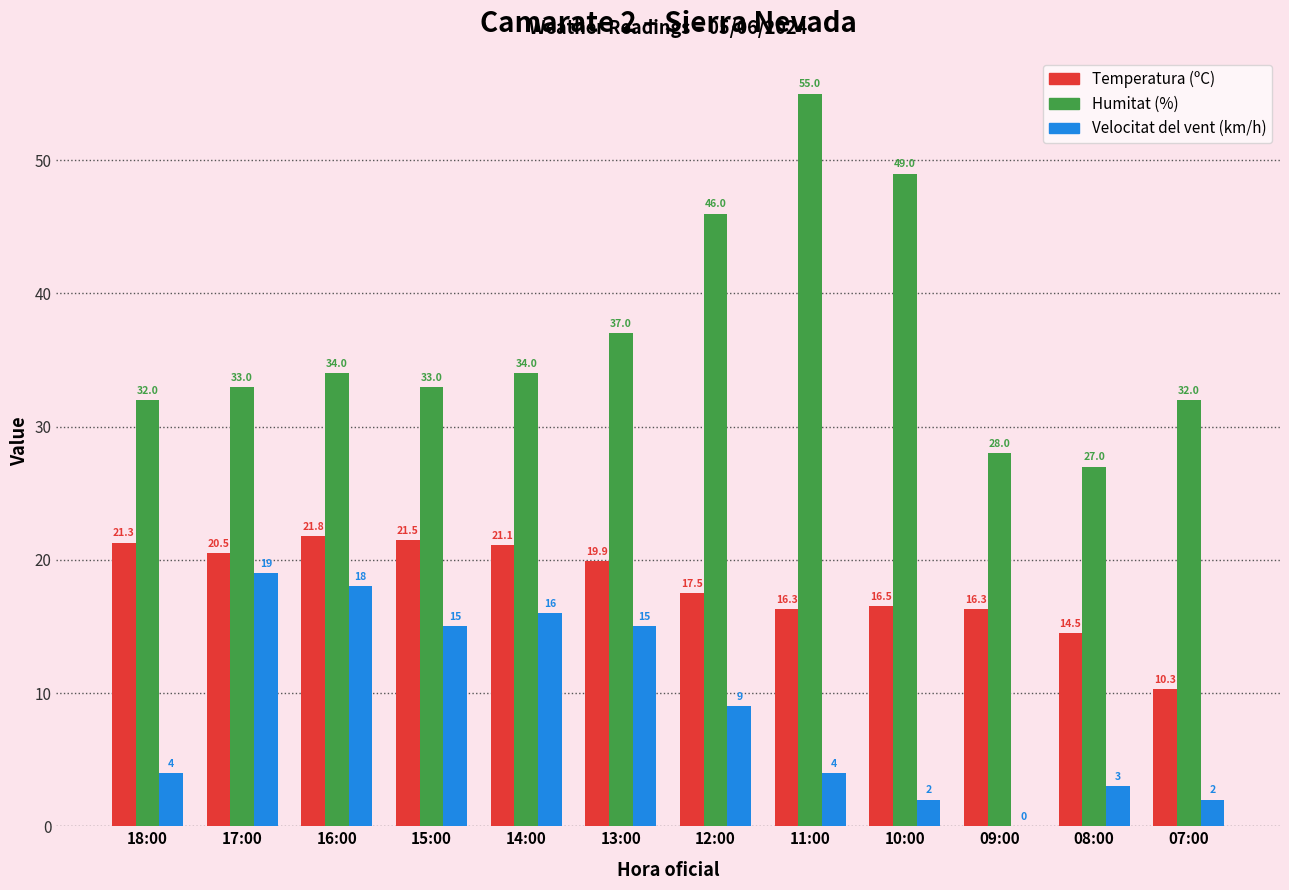

The value of Velocitat del vent (km/h) at 07:00 is 2.0. True or false?

True